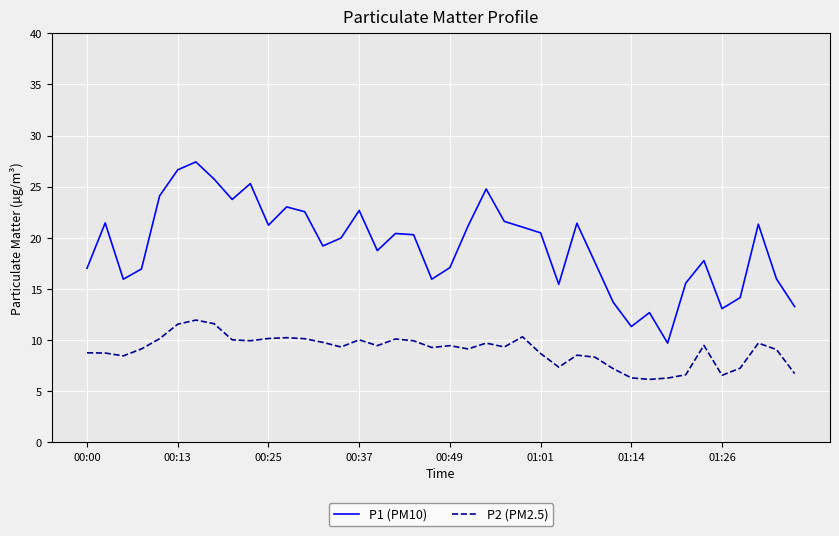

What is the sum of all P1 (PM10) values?

767.5